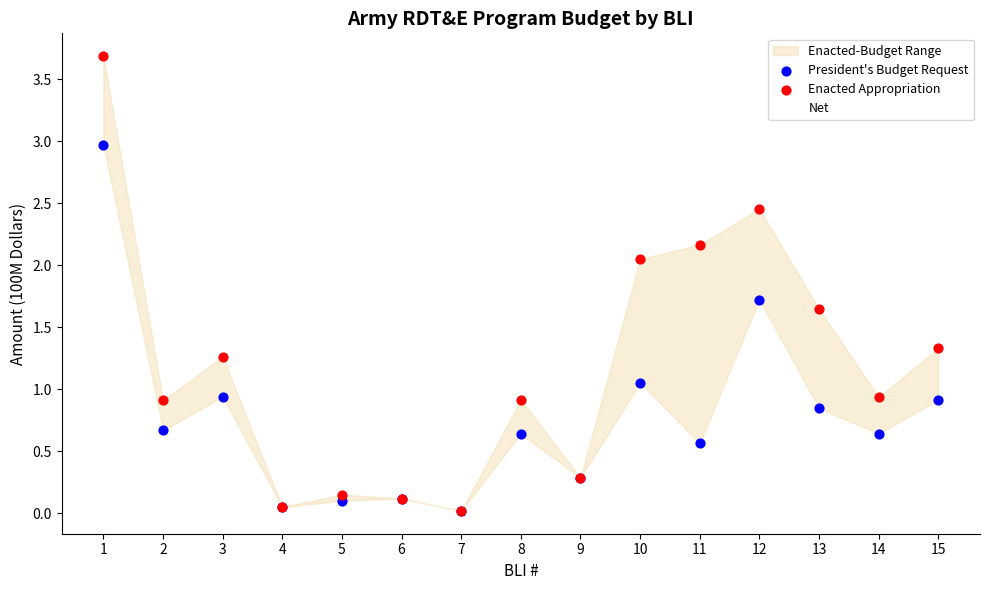

At which category is the sum across all series the highest?

1